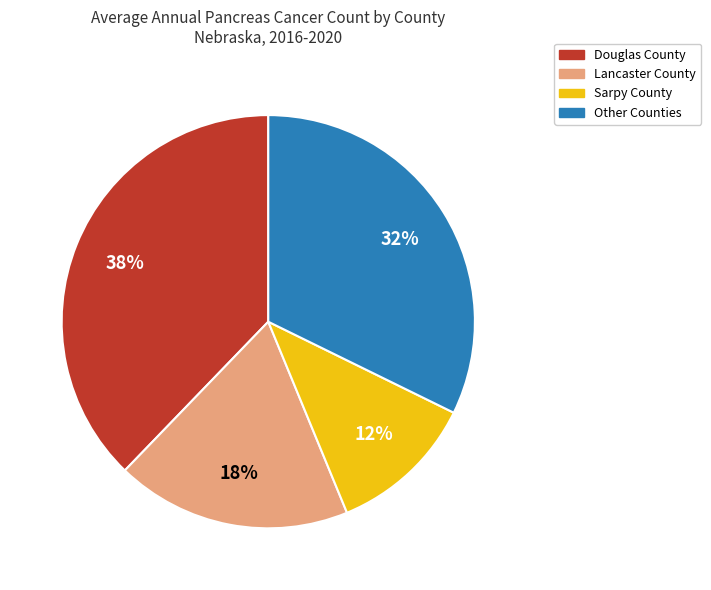

Count the number of slices in the pie.

4